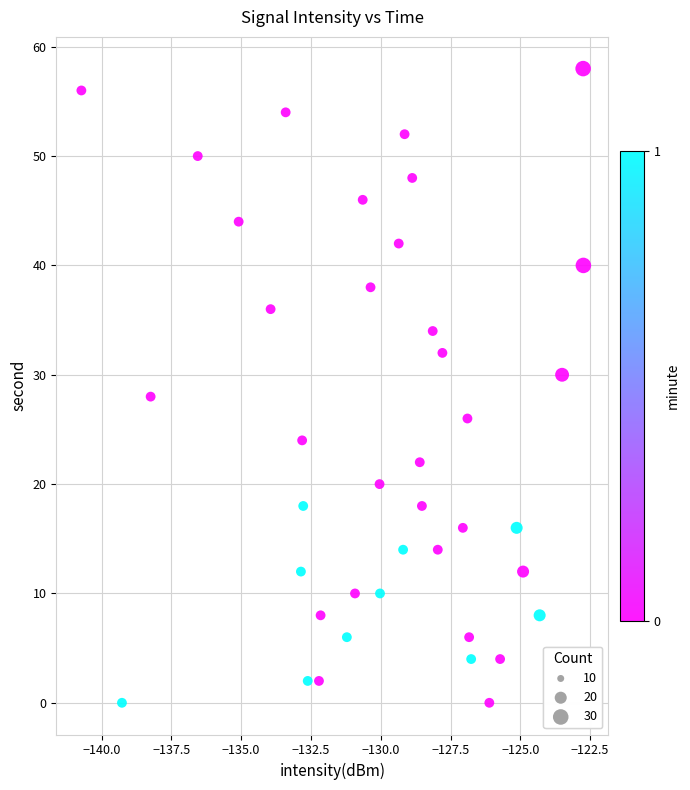

What is the range of Y values (max minus min)?

58